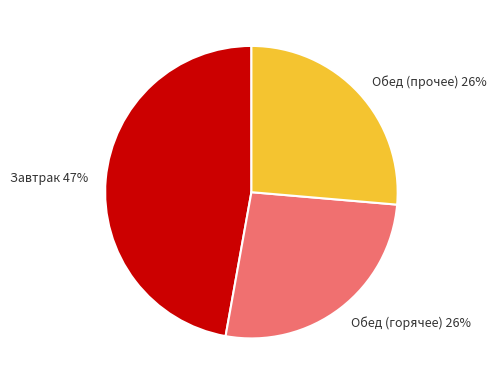

Approximately how many times larger is the value at Обед (горячее) compared to Обед (прочее)?

1.0